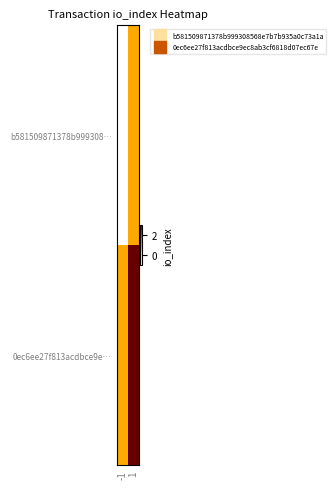

At which category is the sum across all series the highest?

1